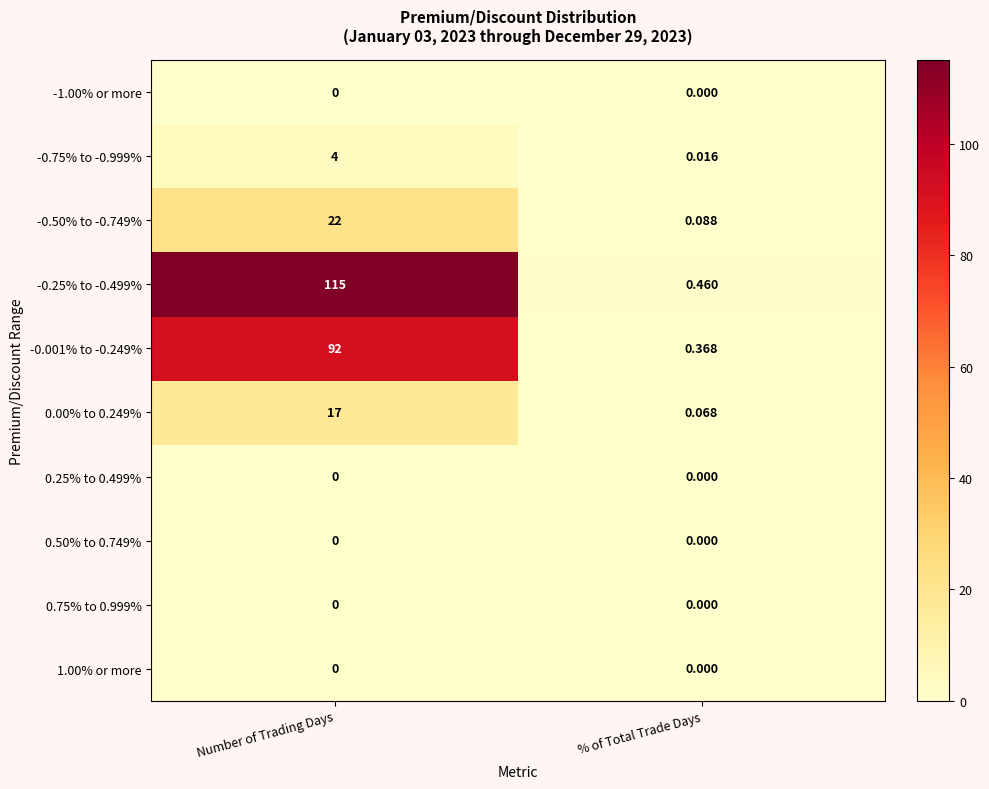

Rank the categories by 0.00% to 0.249% value from highest to lowest.

Number of Trading Days, % of Total Trade Days